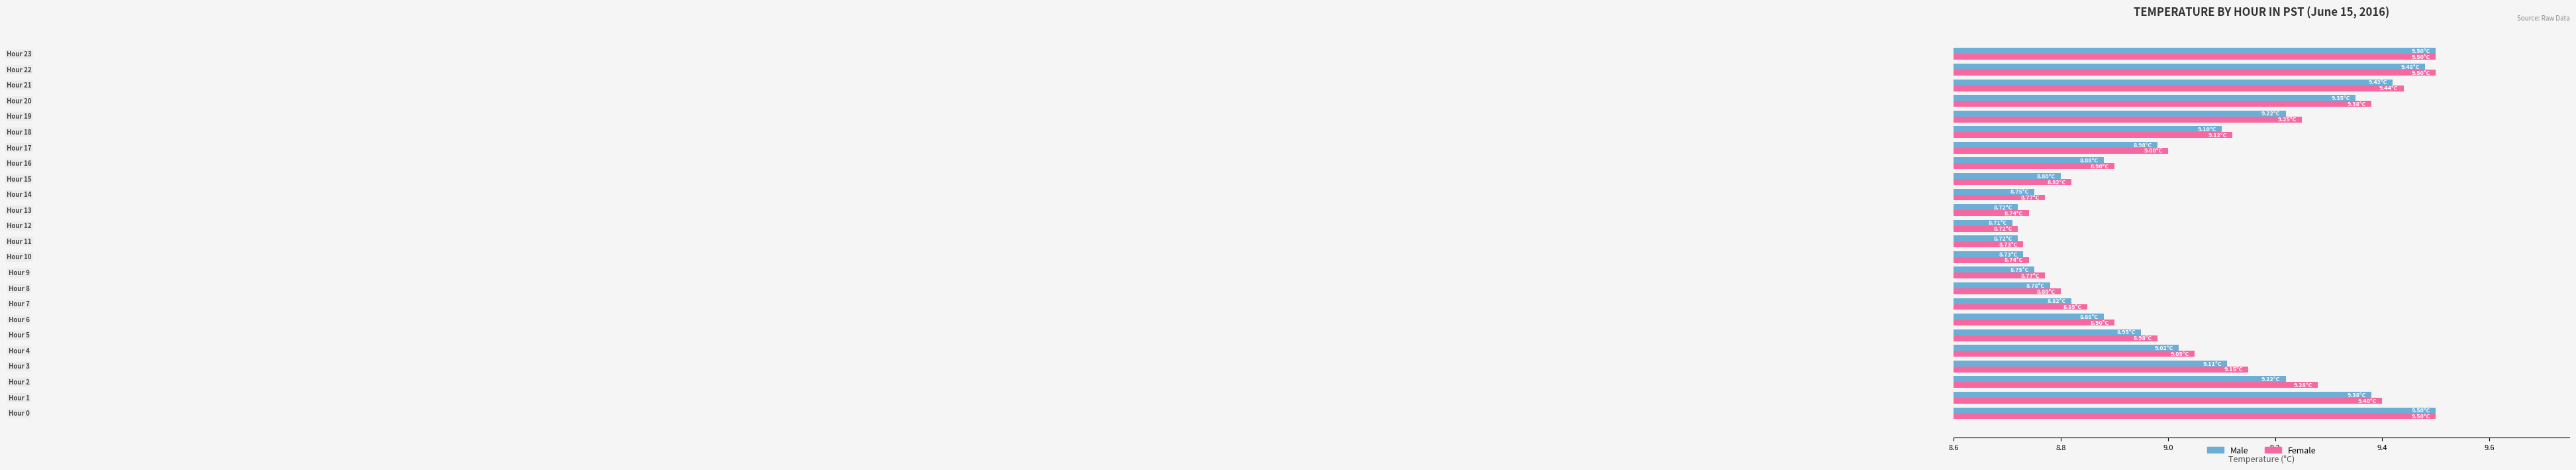

What is the sum of all Male values?

216.8